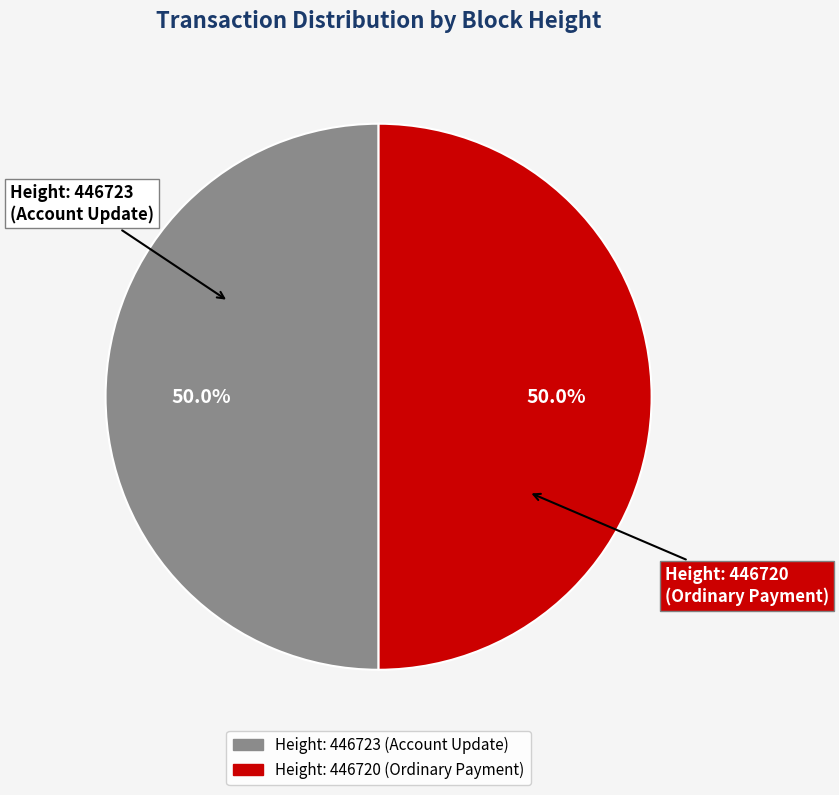

Combined, what portion of the pie is Height: 446720 (Ordinary Payment) and Height: 446723 (Account Update)?

100.0%